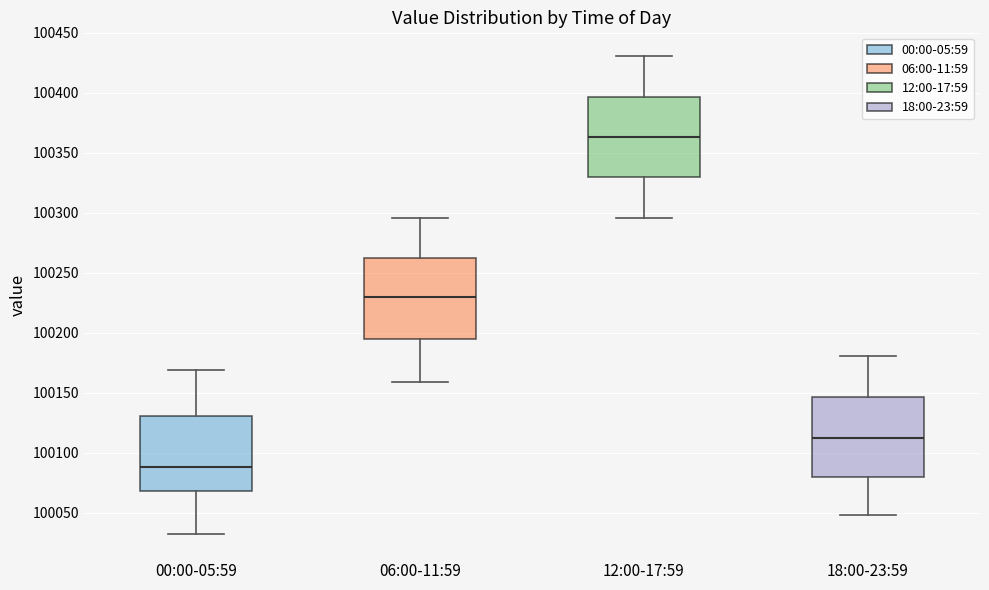

Reading left to right, read every box against the y-axis: the position of its median line, the range the box covers, and the ends of its whiskers. The values are not printed on the chart, so give them approximately, as read against the axis.

00:00-05:59: median 100090, box 100070 to 100130, whiskers 100030 to 100170
06:00-11:59: median 100230, box 100195 to 100260, whiskers 100160 to 100295
12:00-17:59: median 100365, box 100330 to 100395, whiskers 100295 to 100430
18:00-23:59: median 100115, box 100080 to 100145, whiskers 100050 to 100180